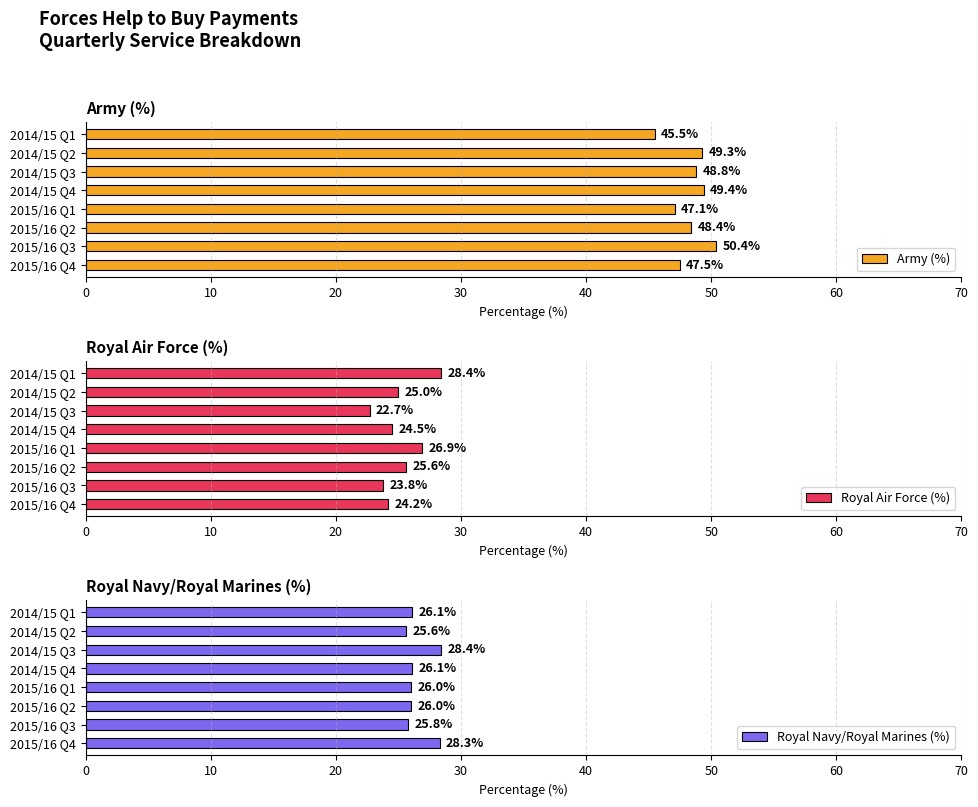

Which series has the widest spread of values?

Royal Air Force (%)